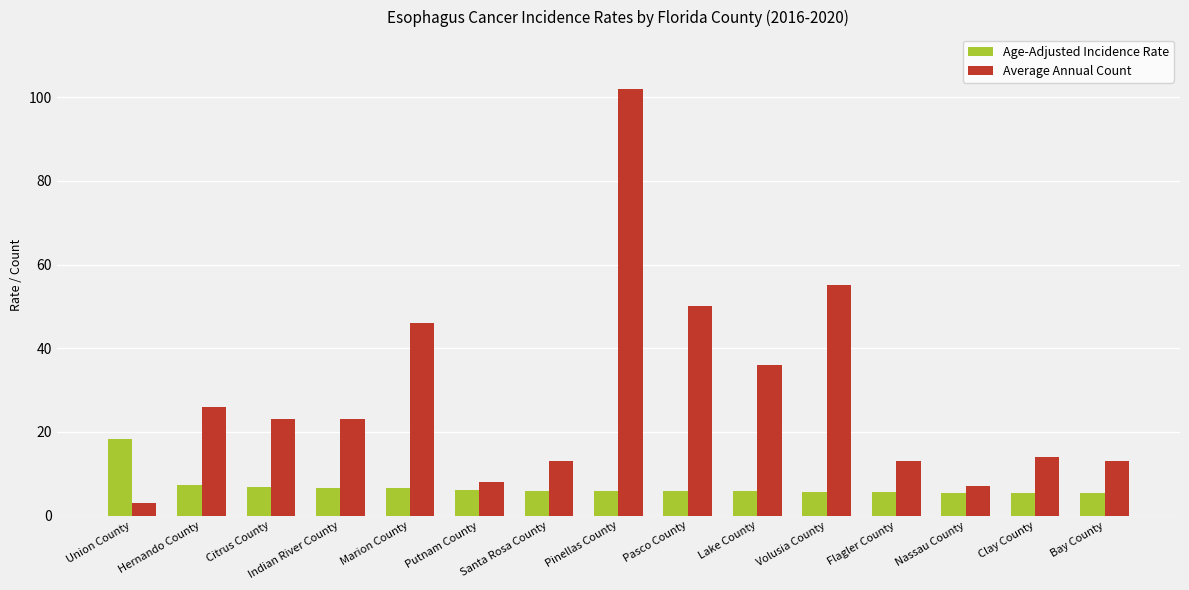

What is the value of the Average Annual Count bar at the 8th from the left?

102.0